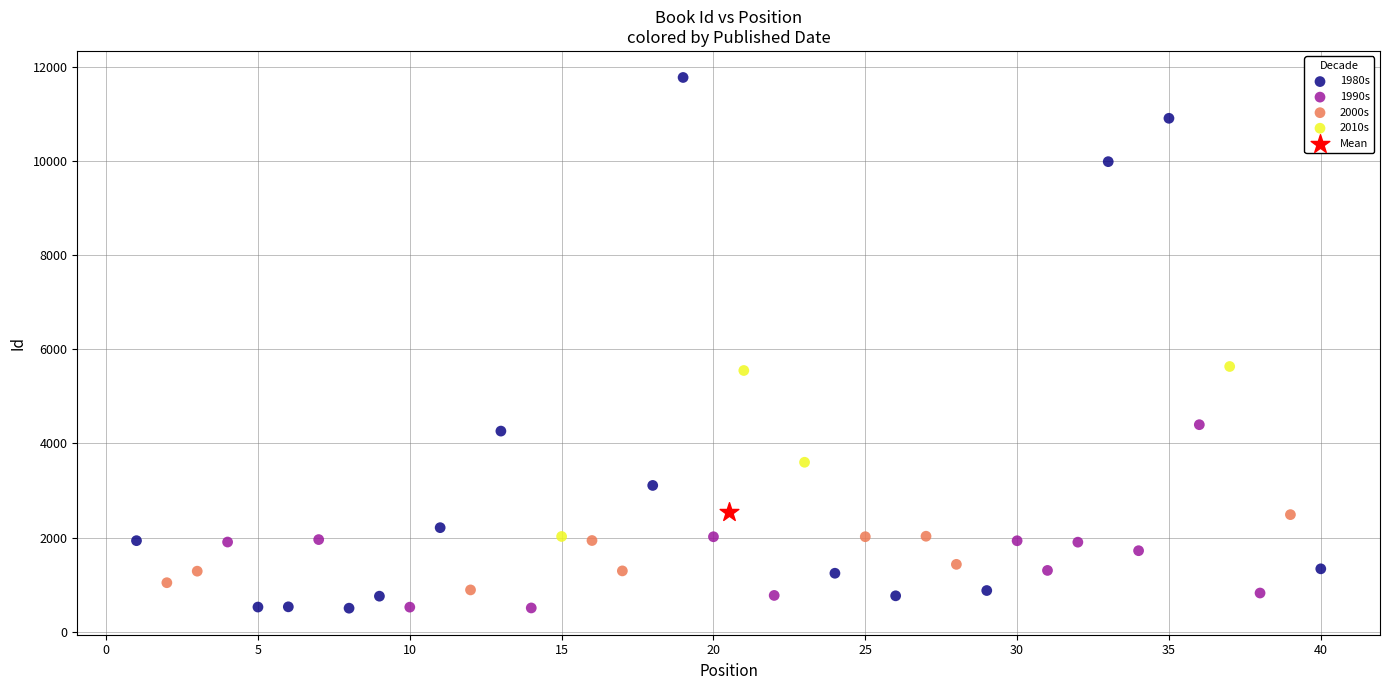

Which series contains the highest Y value?

1980s